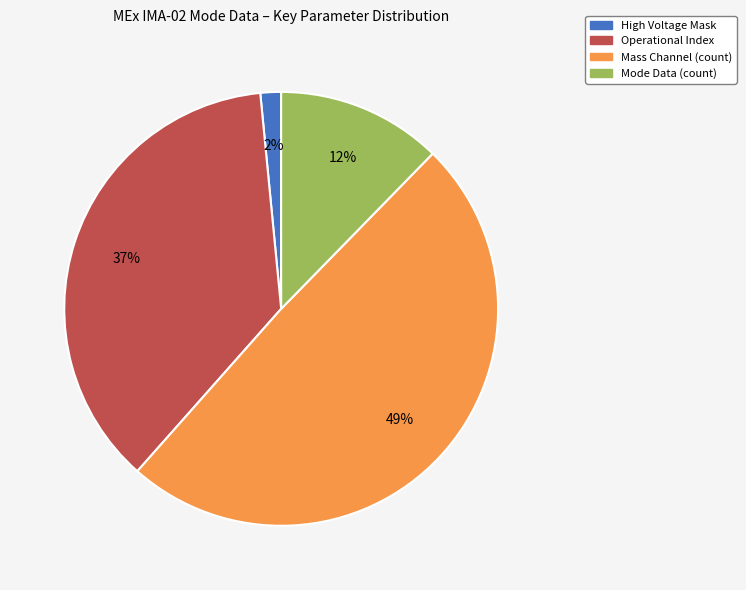

Is there a majority slice in this chart?

No